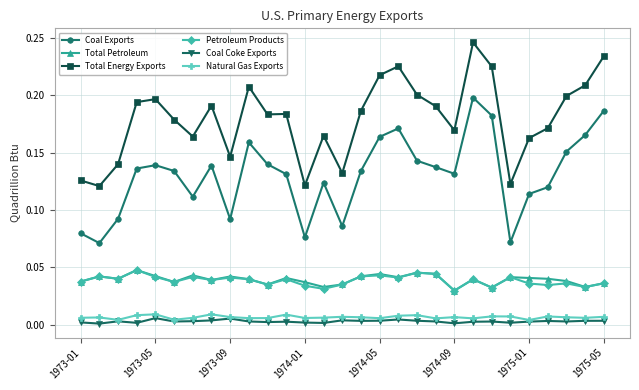

True or false: Natural Gas Exports and Petroleum Products intersect in this chart.

False